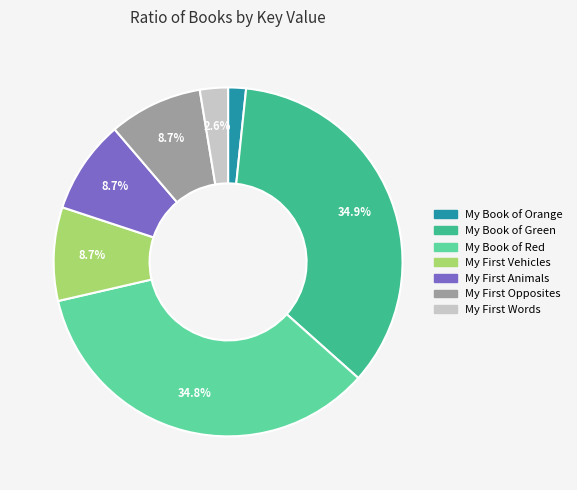

Is there a majority slice in this chart?

No